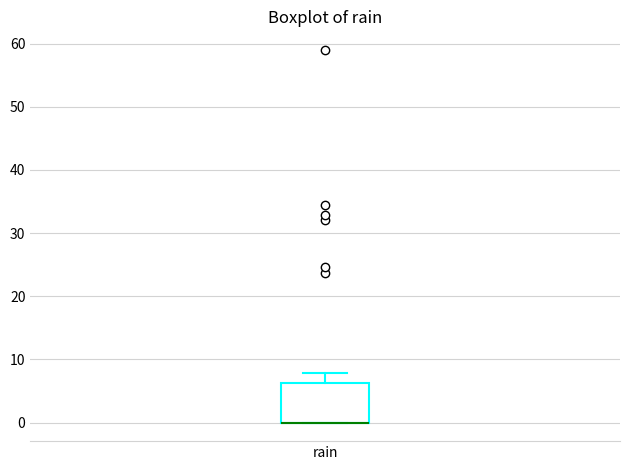

Transcribe this box plot: give where the median line is, the range the box spans, and where the two whiskers end, as read against the y-axis. The values are not printed on the chart, so give them approximately, as read against the axis.

median 0 (drawn on the box's lower edge), box 0 to 6, whiskers 0 to 8